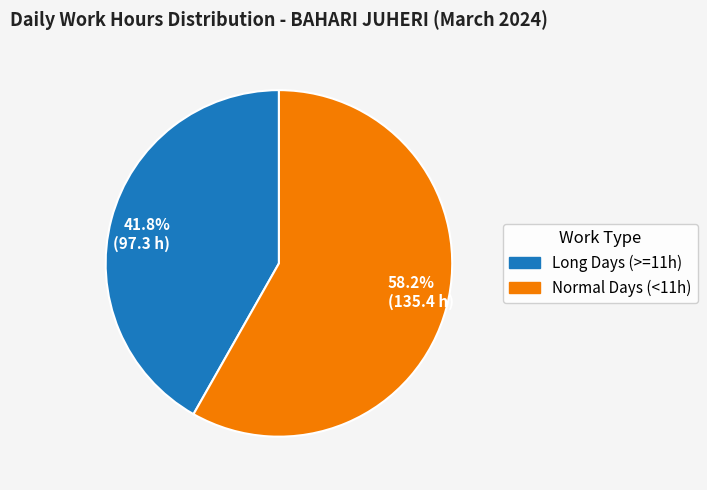

What percentage do 41.8% (97.3 h) and 58.2% (135.4 h) together represent?

100.0%